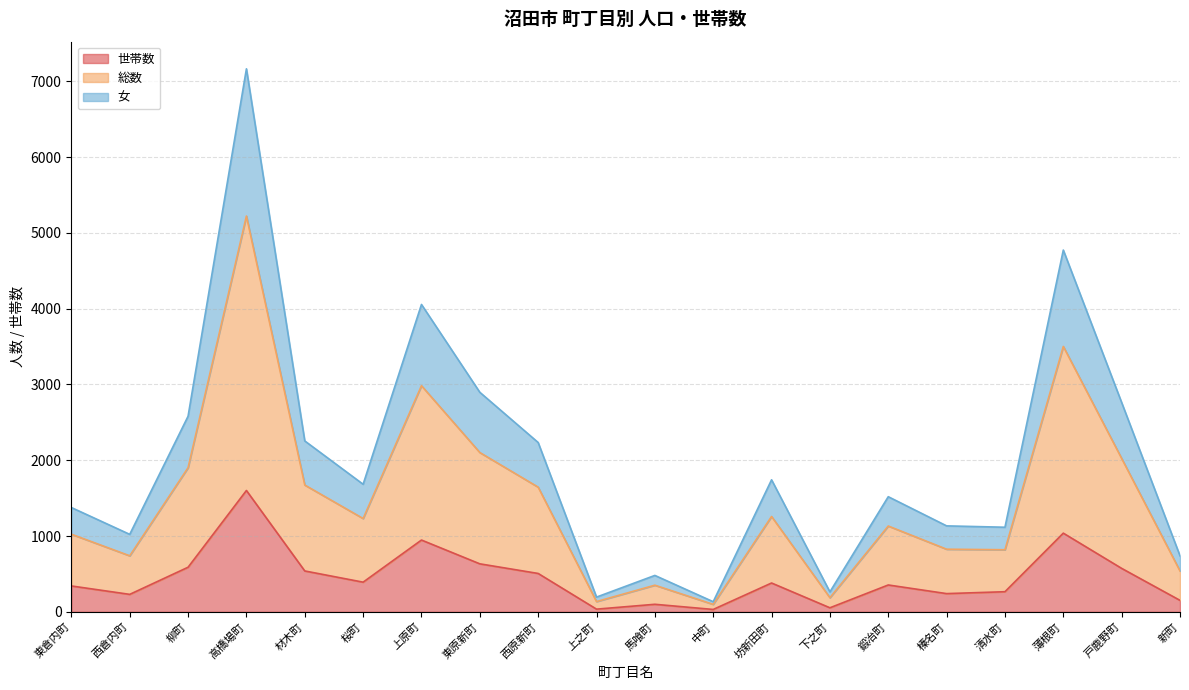

In 女, how many points are higher than both neighbors (excluding endpoints)?

6